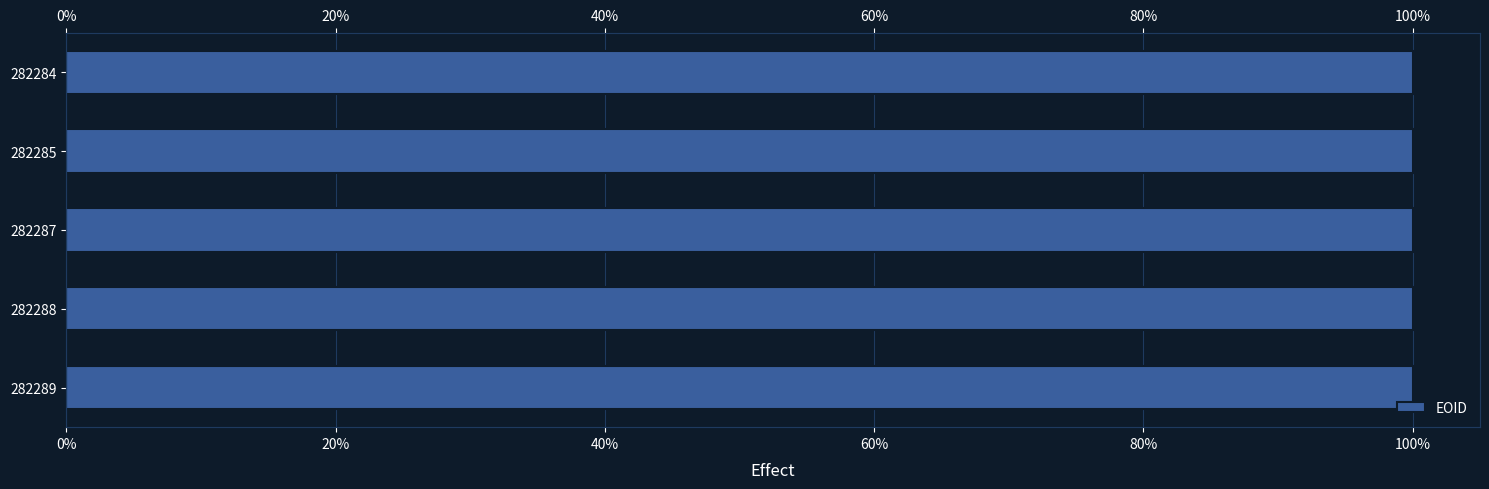

What is the value of the 2nd bar from the left?

100.0